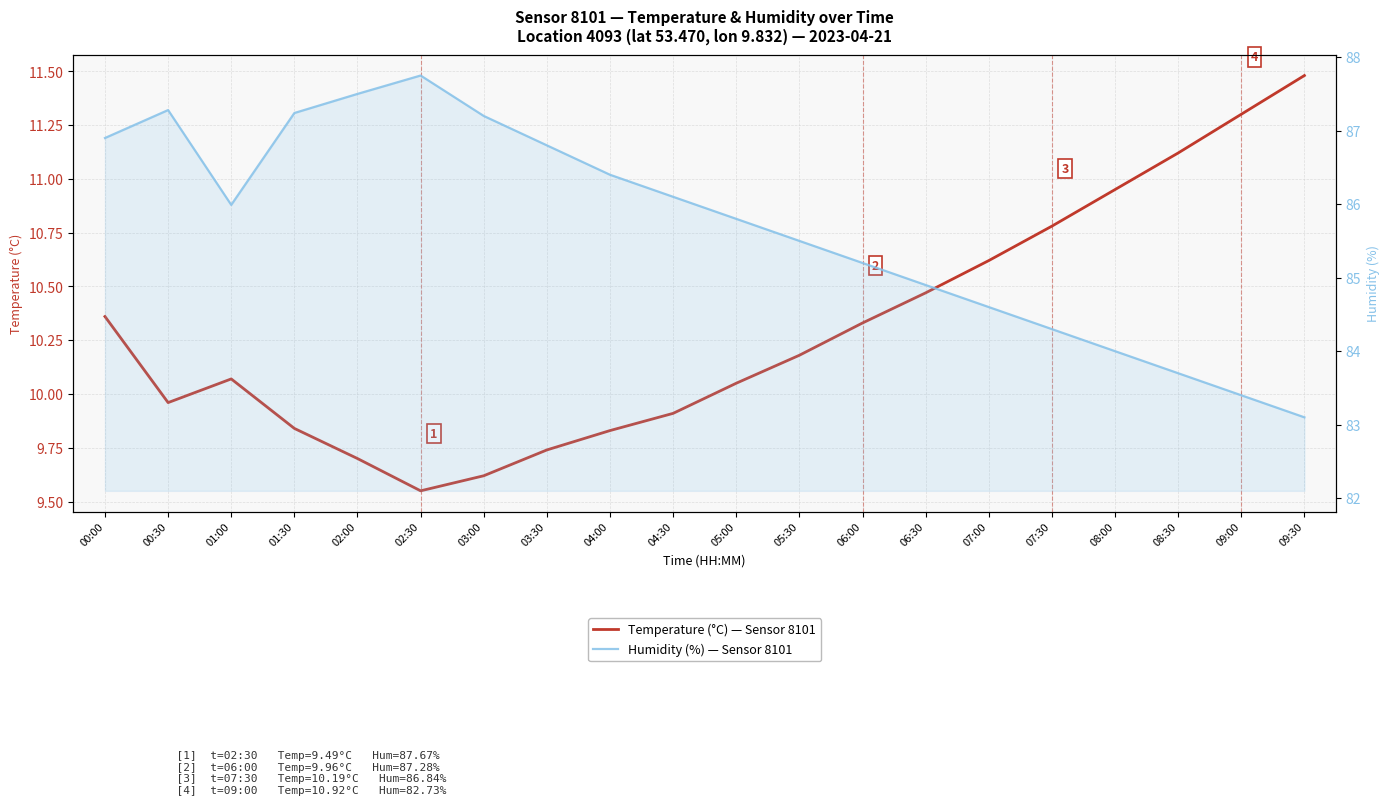

What is the greatest value displayed?

87.8